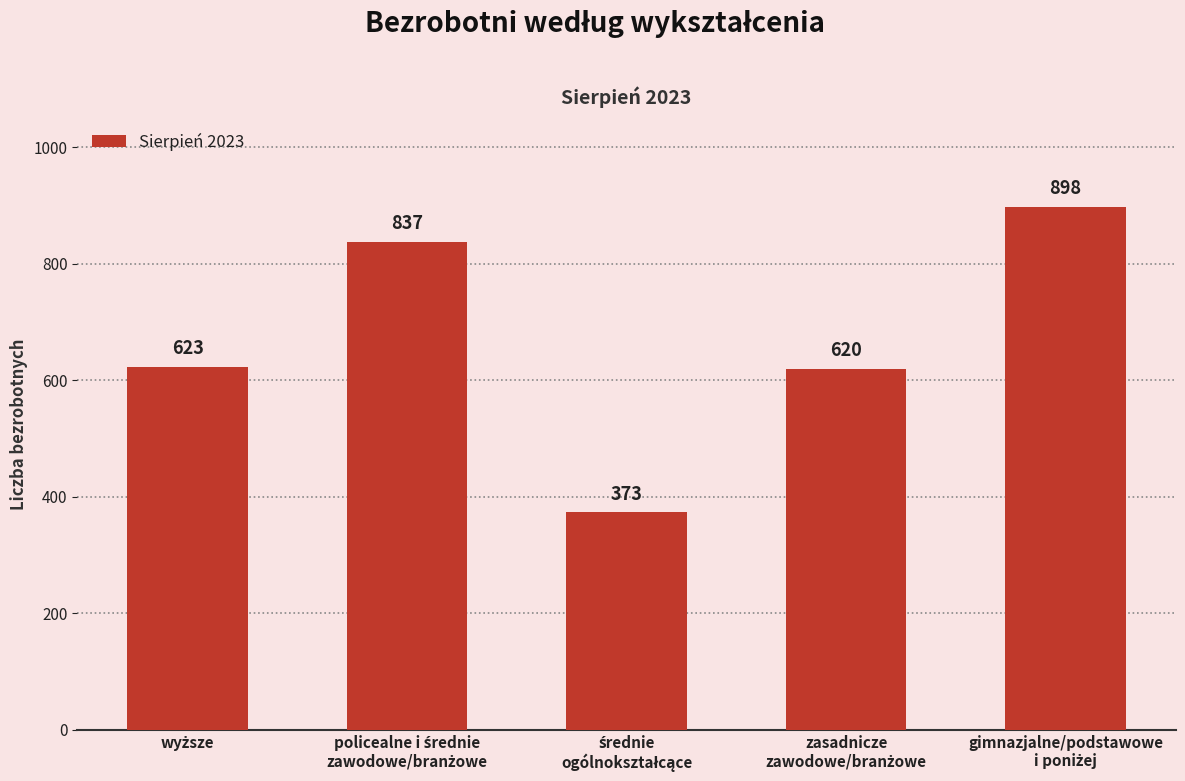

Are the bars horizontal?

No